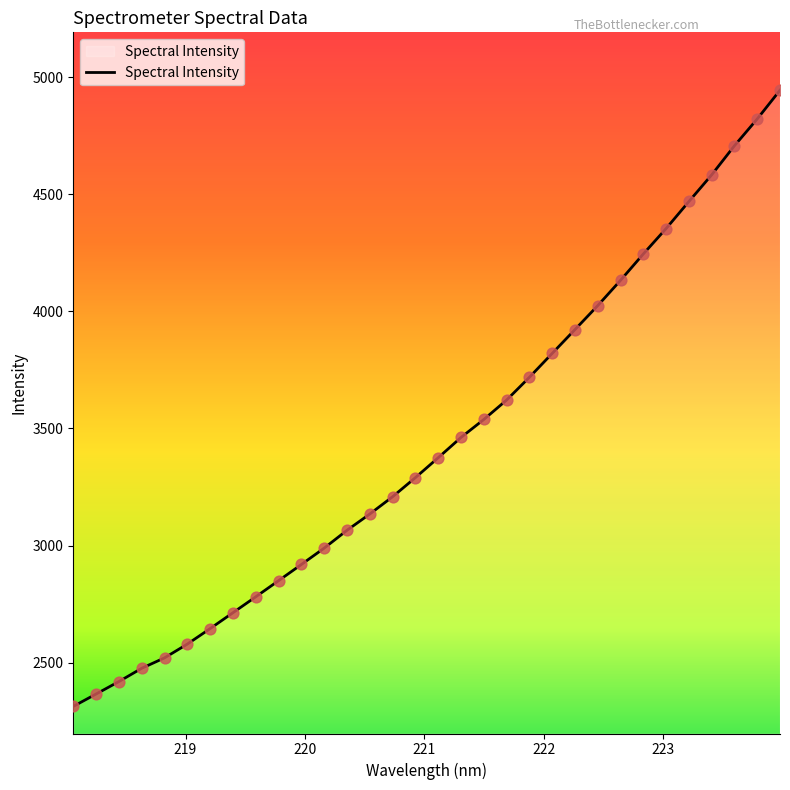

What is the minimum value shown in the chart?

2312.9